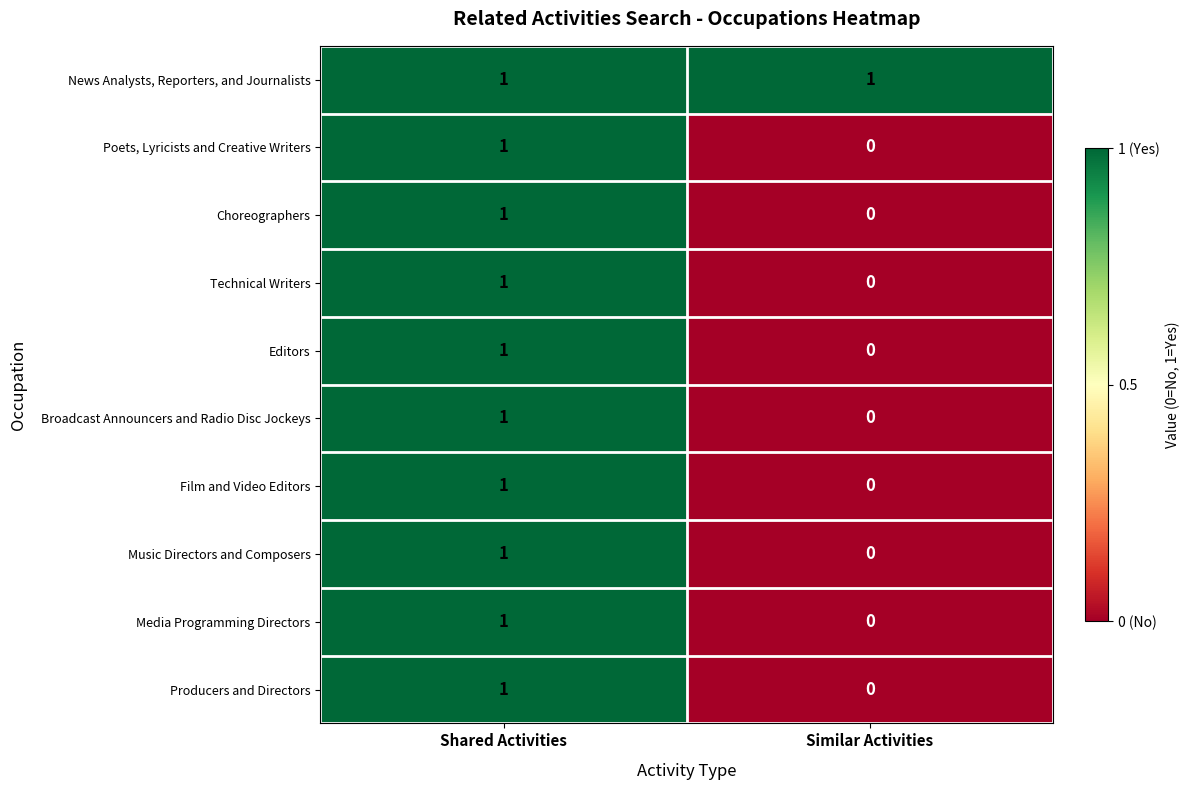

At which category is the sum across all series the highest?

Shared Activities